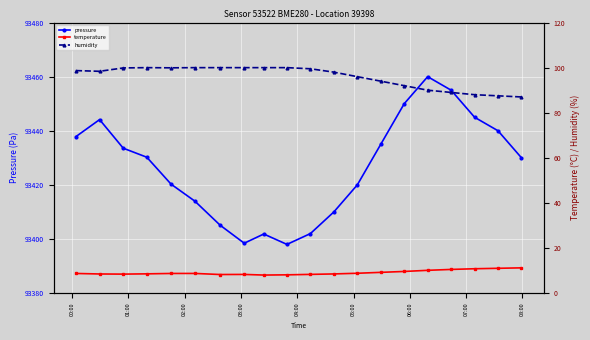

True or false: pressure has more than 1 interior local peaks.

True